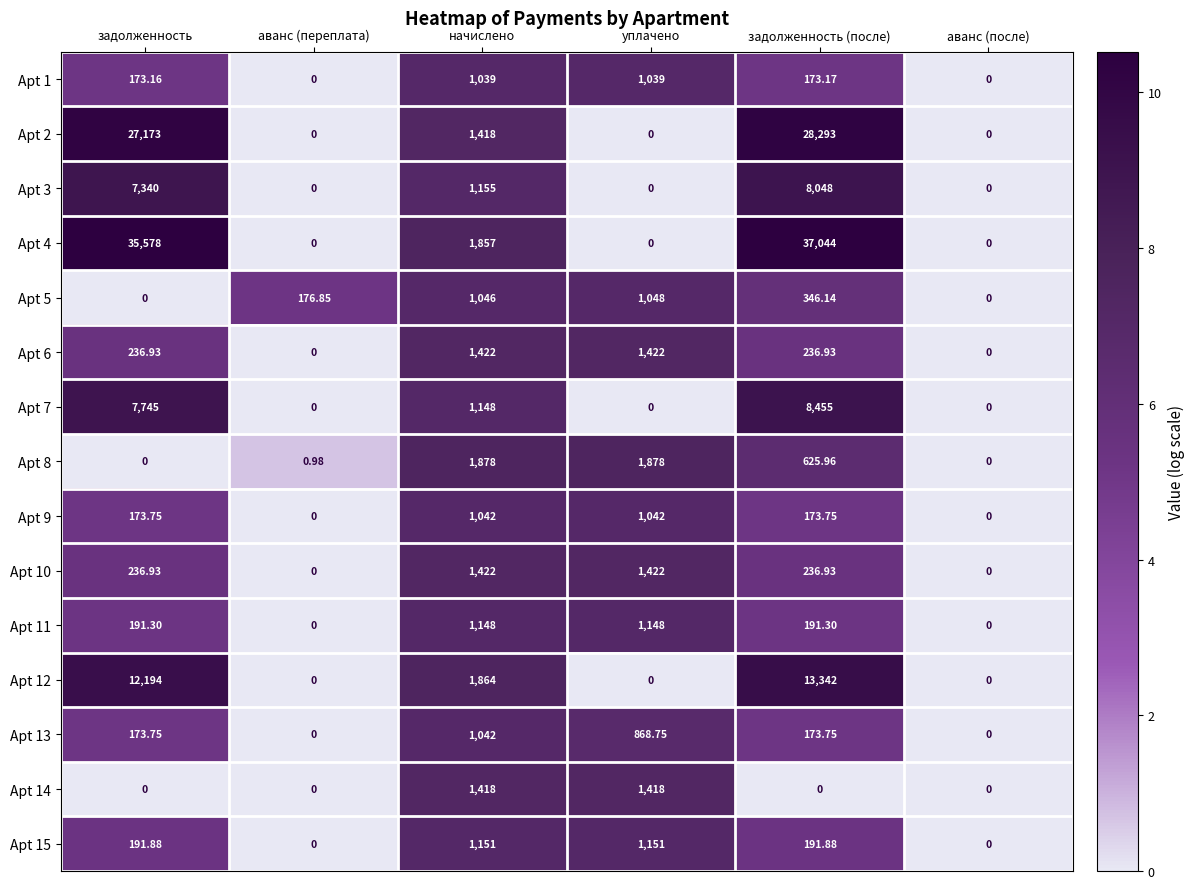

At which category is the sum across all series the highest?

задолженность (после)